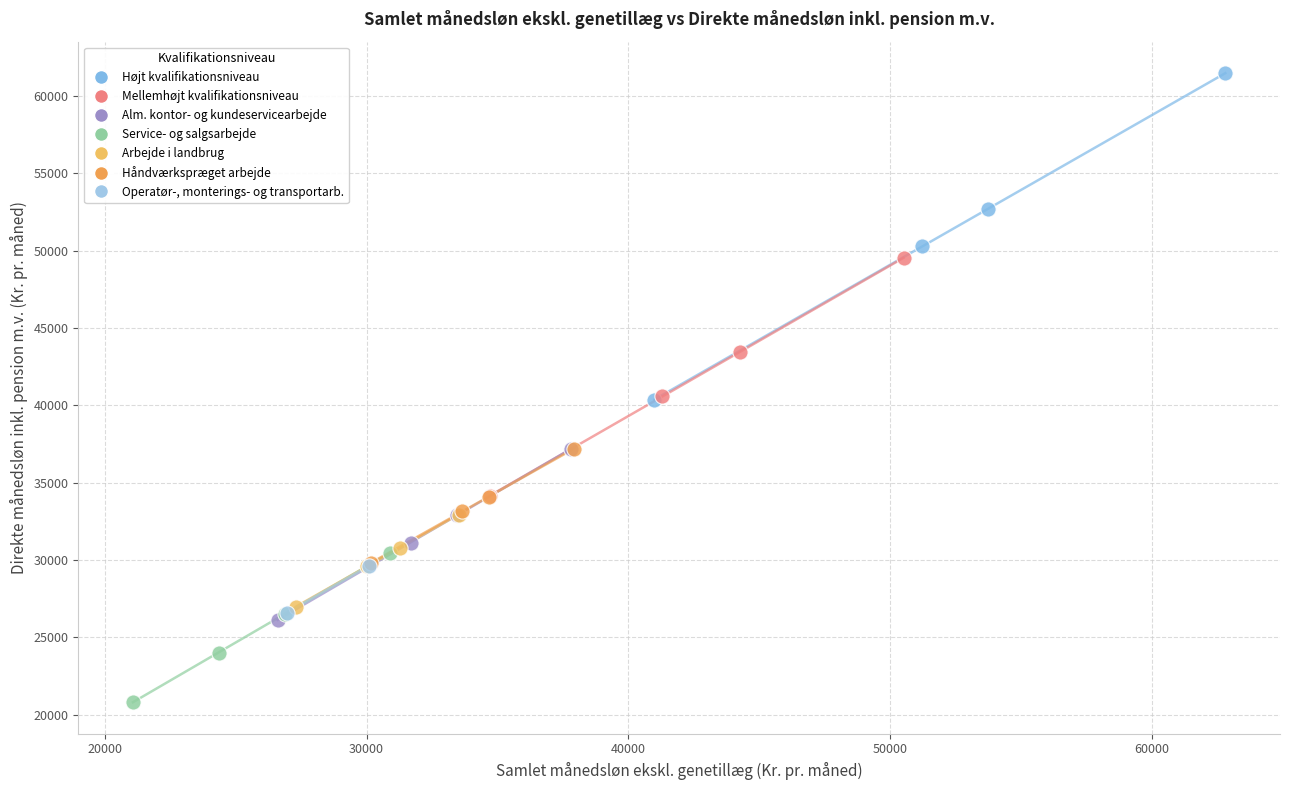

What are all the series names shown in the legend?

Højt kvalifikationsniveau, Mellemhøjt kvalifikationsniveau, Alm. kontor- og kundeservicearbejde, Service- og salgsarbejde, Arbejde i landbrug, Håndværkspræget arbejde, Operatør-, monterings- og transportarb.